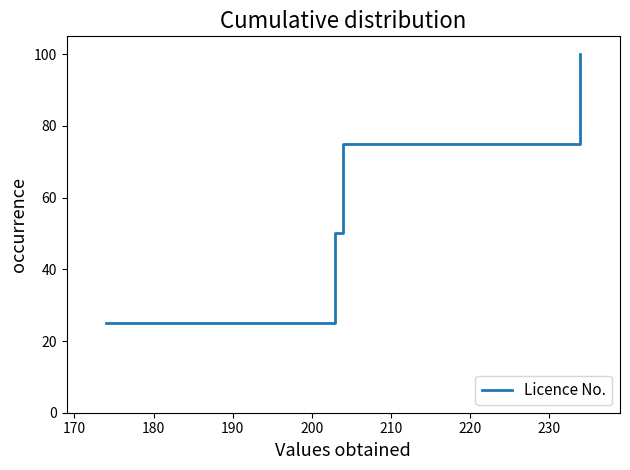

What is the smallest value displayed?

25